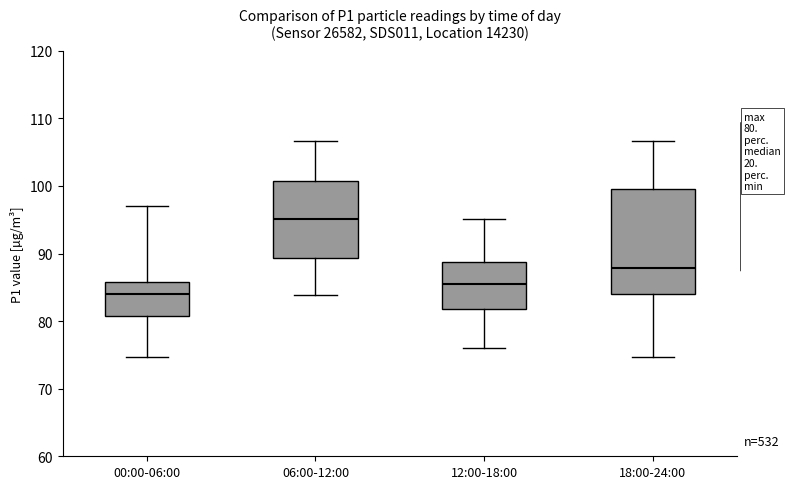

Which box's median line is the highest?

06:00-12:00